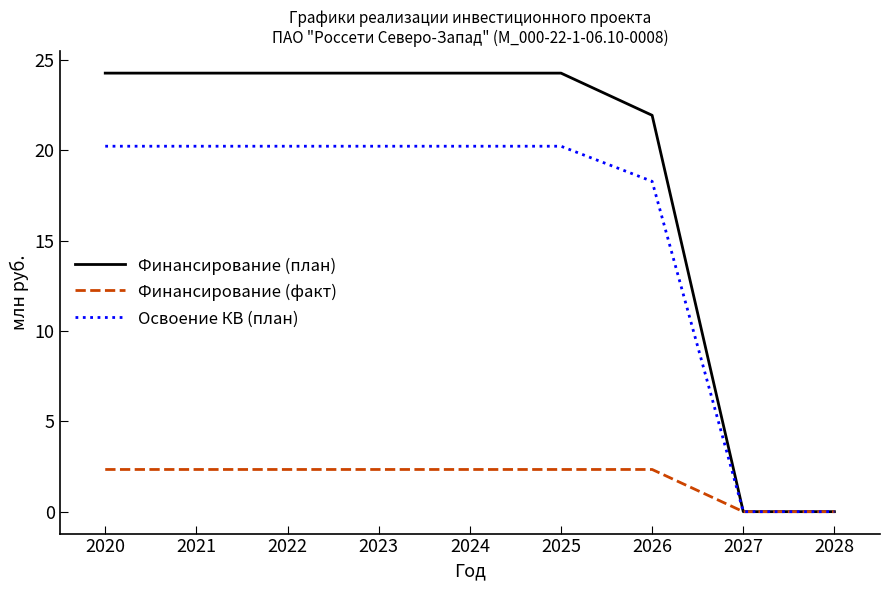

At which label does Финансирование (факт) first exceed 2?

2020